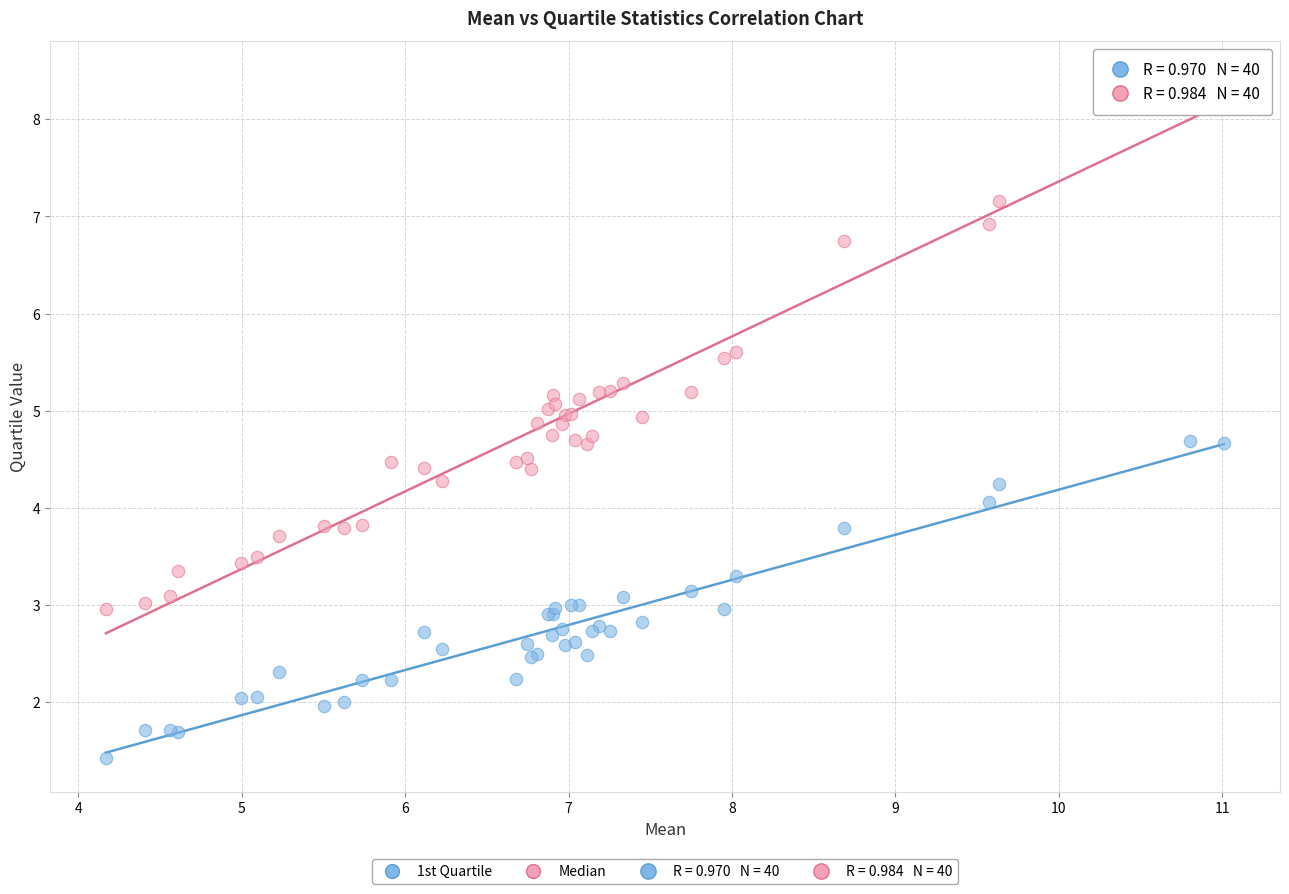

Which series contains the highest Y value?

Median